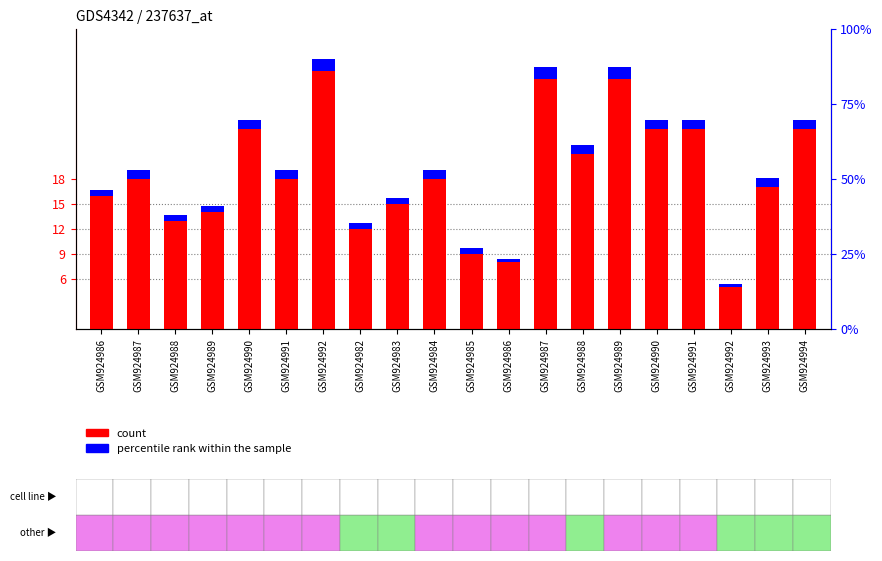

Rank the series by their maximum value, from lowest to highest.

percentile rank within the sample, count